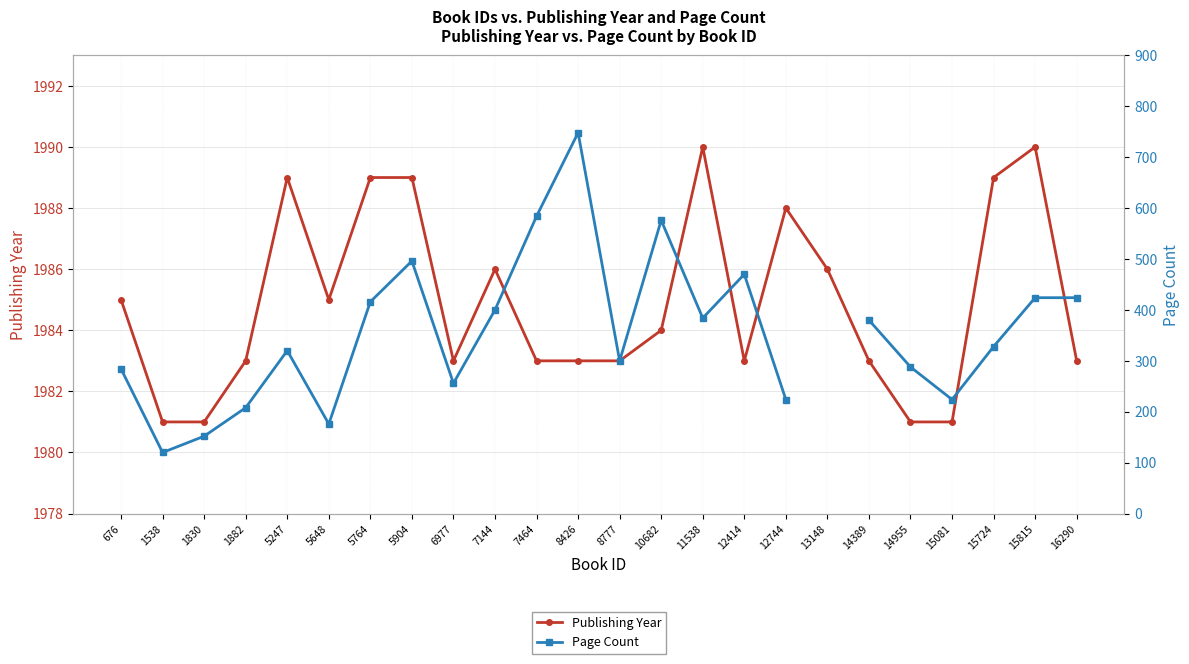

How many interior local valleys does the Publishing Year series have?

3